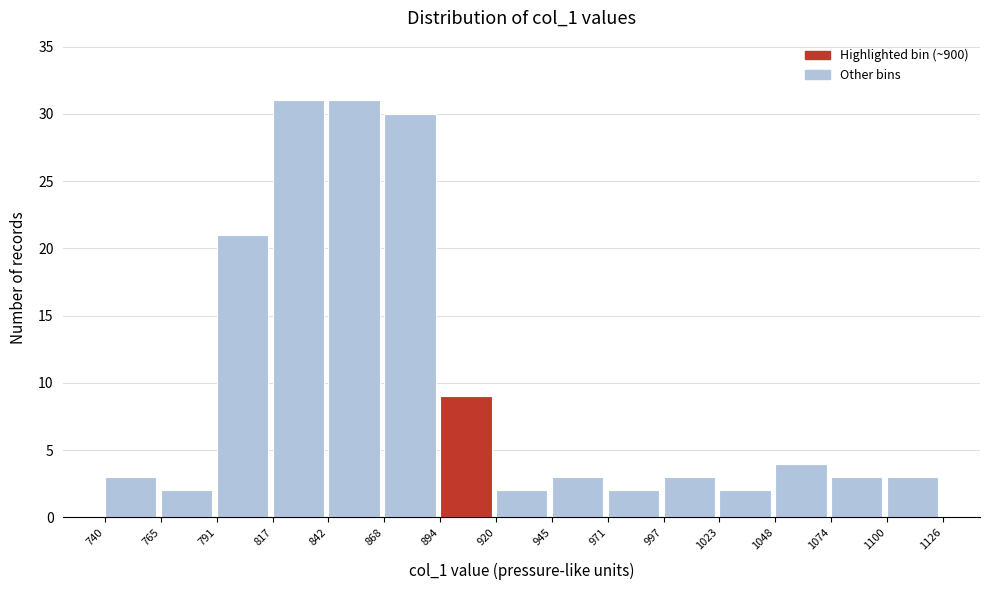

Reading left to right, list every bar in this chart as the range it spans on the x-axis followed by its height. The values are not printed on the chart, so give them approximately, as read against the axis.

740 to 765: 3
765 to 791: 2
791 to 817: 21
817 to 842: 31
842 to 868: 31
868 to 894: 30
894 to 920: 9
920 to 945: 2
945 to 971: 3
971 to 997: 2
997 to 1023: 3
1023 to 1048: 2
1048 to 1074: 4
1074 to 1100: 3
1100 to 1126: 3